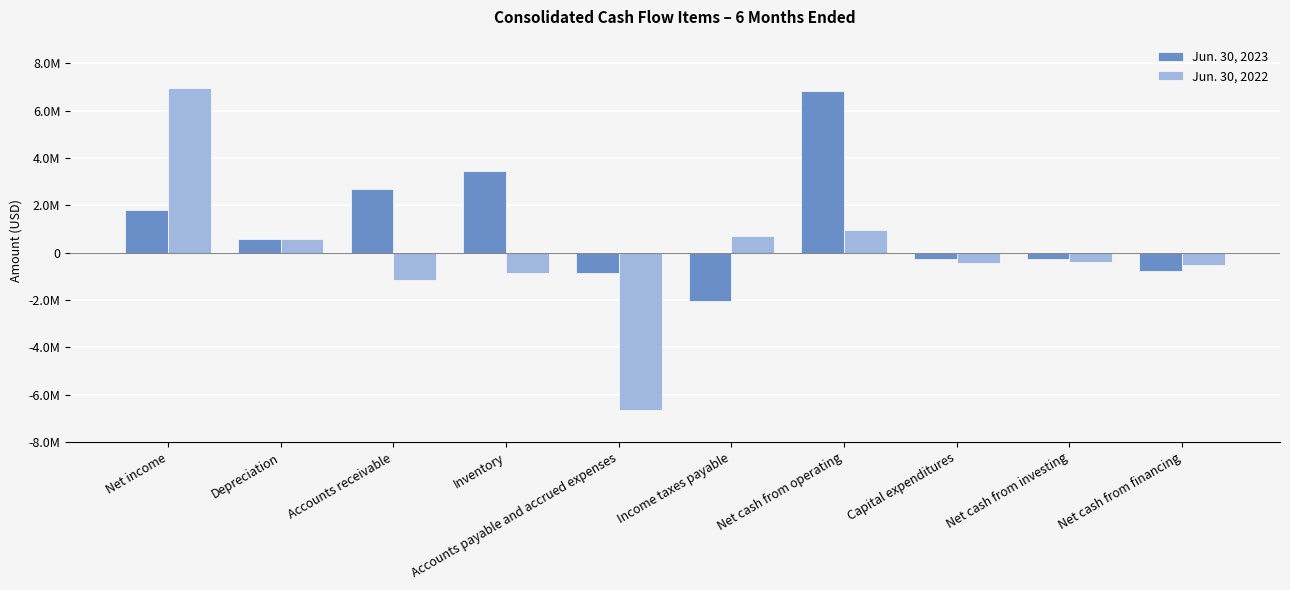

Which series changed the most between Accounts payable and accrued expenses and Income taxes payable?

Jun. 30, 2022